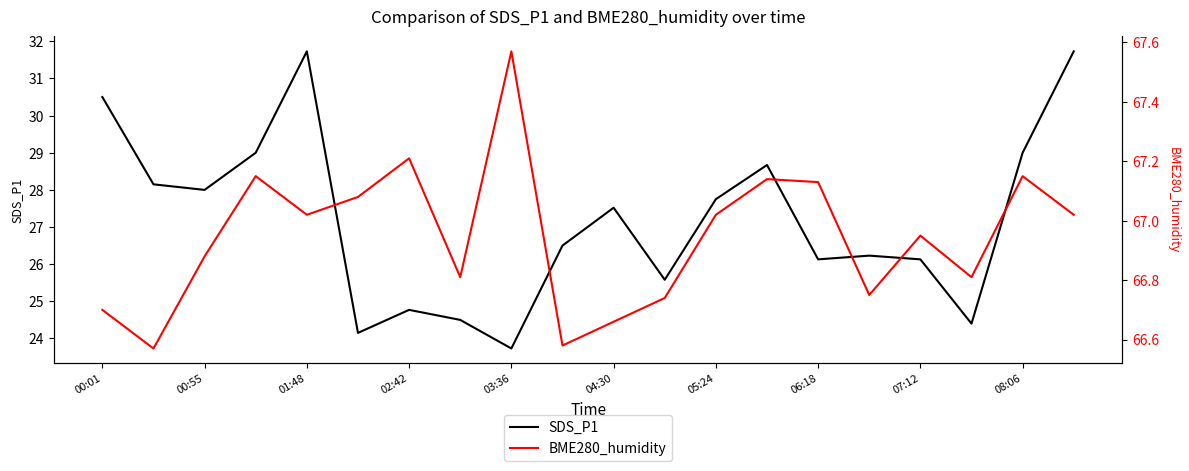

True or false: SDS_P1 and BME280_humidity cross at least once.

False